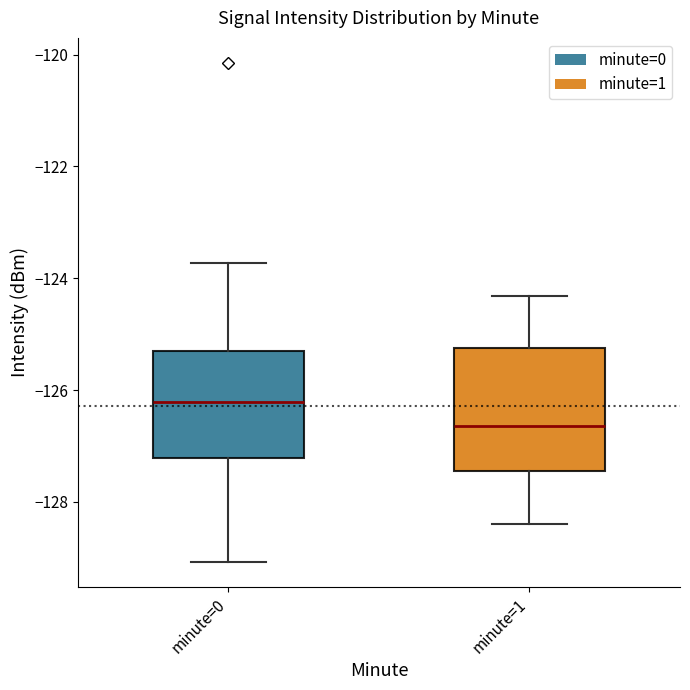

Reading left to right, transcribe this box plot: for each box, give where its median line is, the range the box spans, and where its two whiskers end, as read against the y-axis. The values are not printed on the chart, so give them approximately, as read against the axis.

minute=0: median -126.2, box -127.2 to -125.4, whiskers -129.0 to -123.8
minute=1: median -126.6, box -127.4 to -125.2, whiskers -128.4 to -124.4